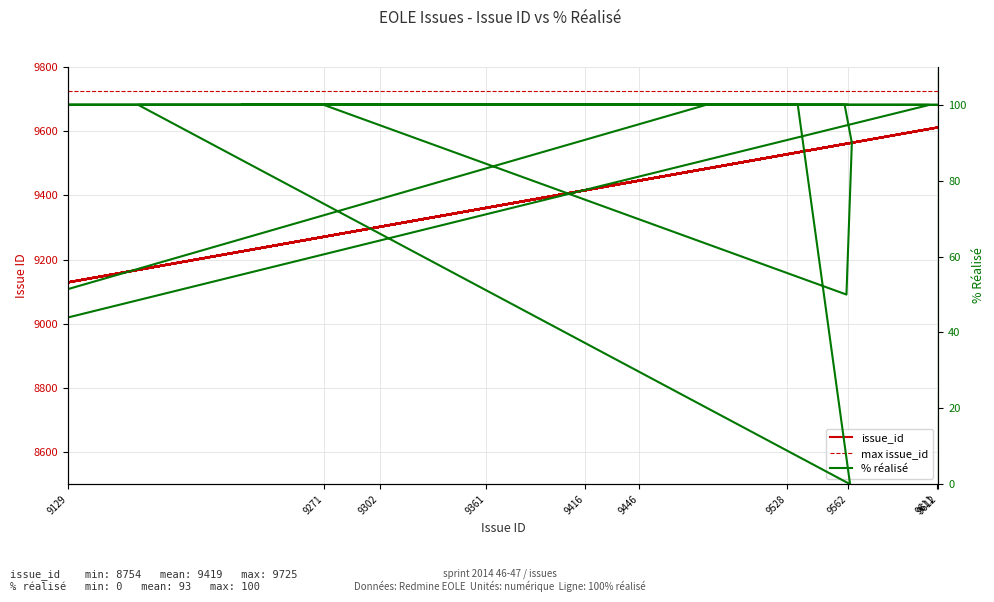

Count the number of categories in the chart.

40